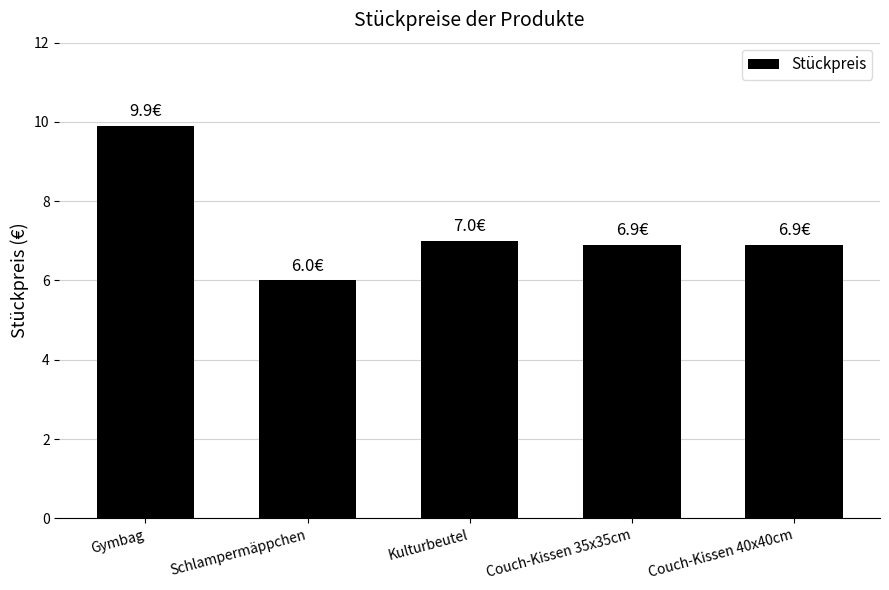

What is the change in value from Gymbag to Couch-Kissen 40x40cm?

-3.0